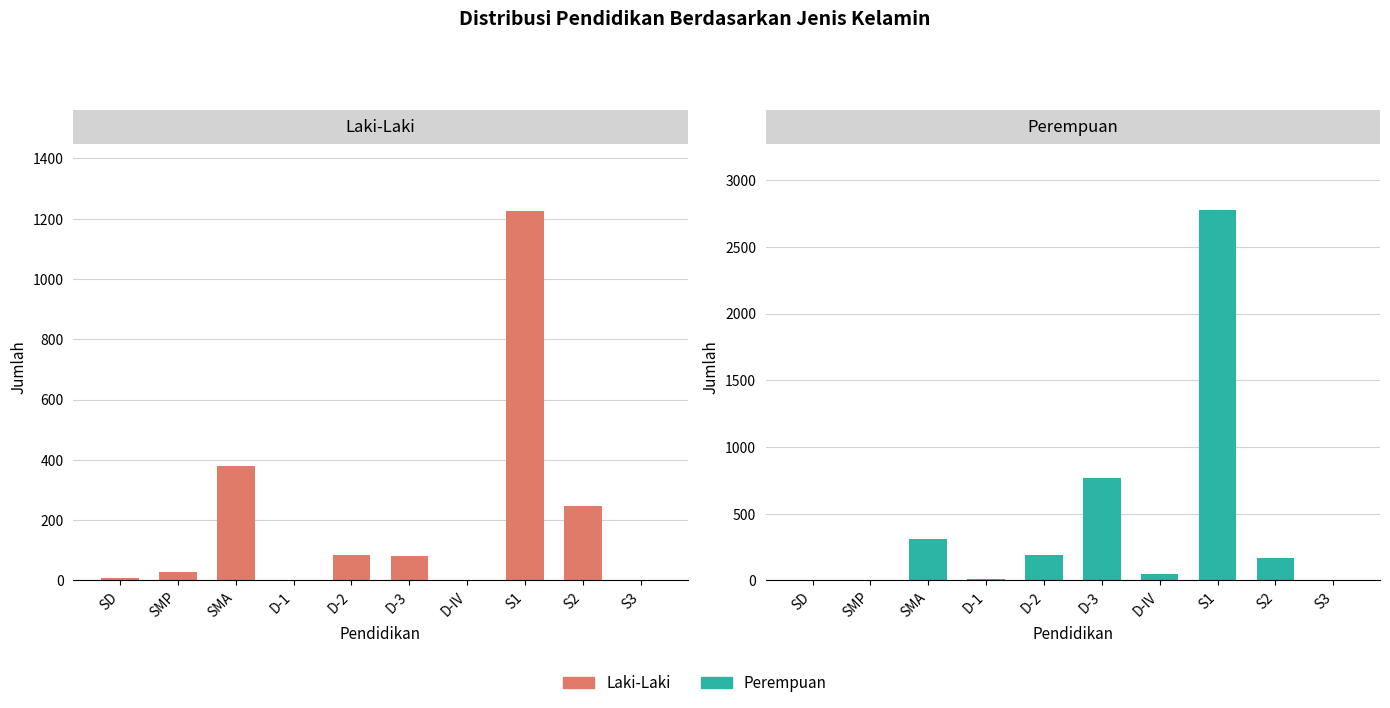

Does the chart contain stacked bars?

No